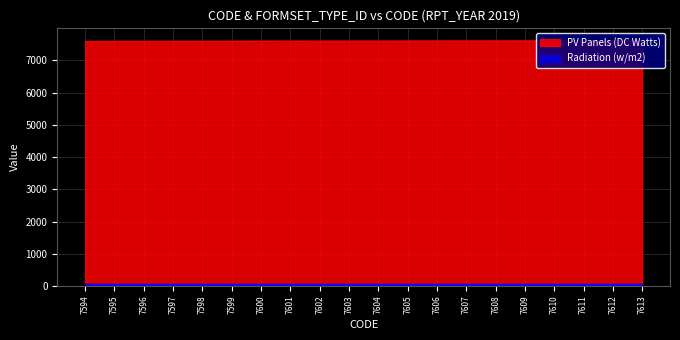

Does the chart display data point markers on the line(s)?

No